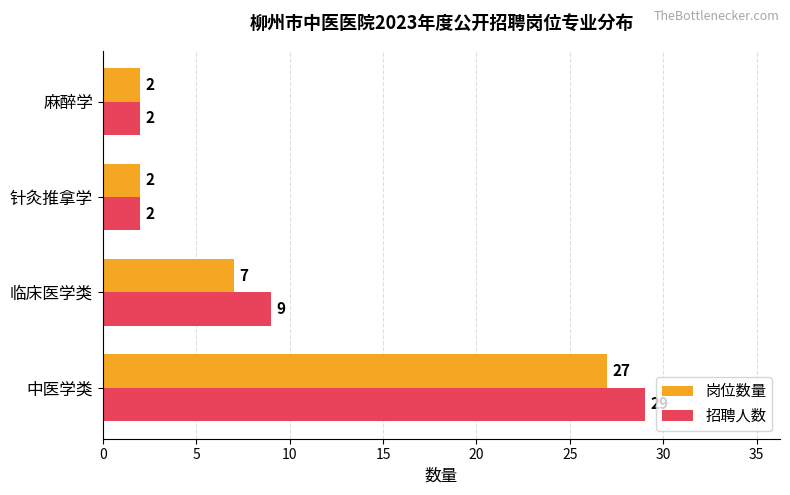

List the series in order of their peak value, highest first.

招聘人数, 岗位数量